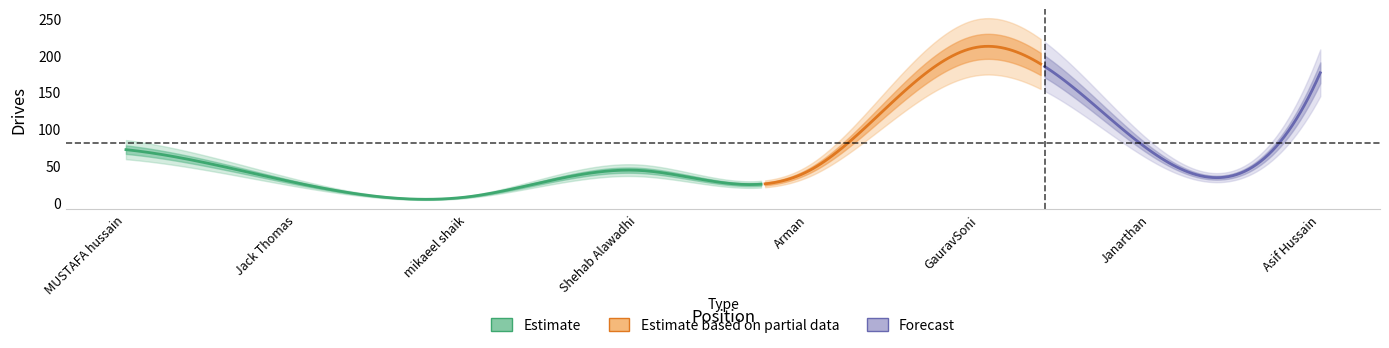

Reading left to right, transcribe all the data shown in this chart.

72	27	8	44	43	211	71	176